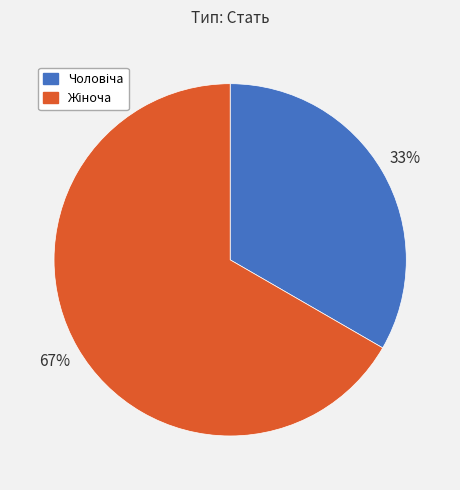

To the nearest percent, what is the average slice percentage?

50%